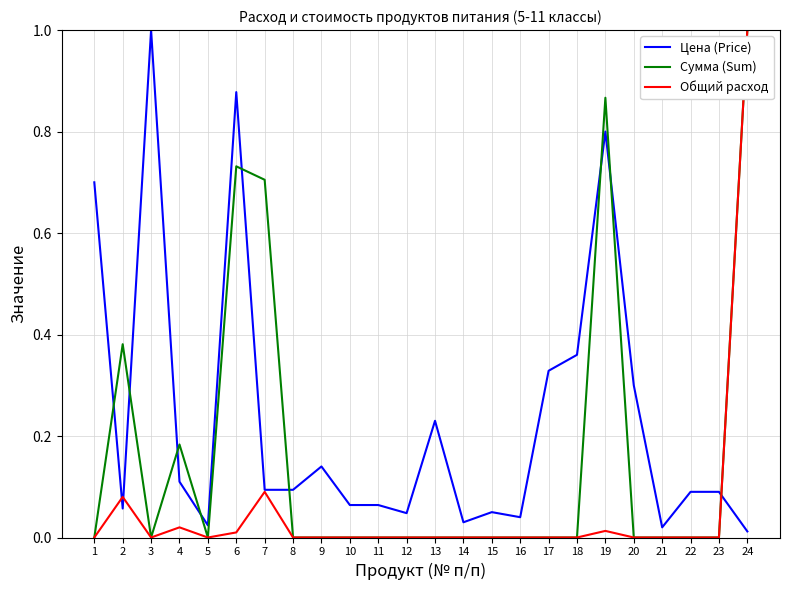

The value of Сумма (Sum) at 1 is 0.0. True or false?

True